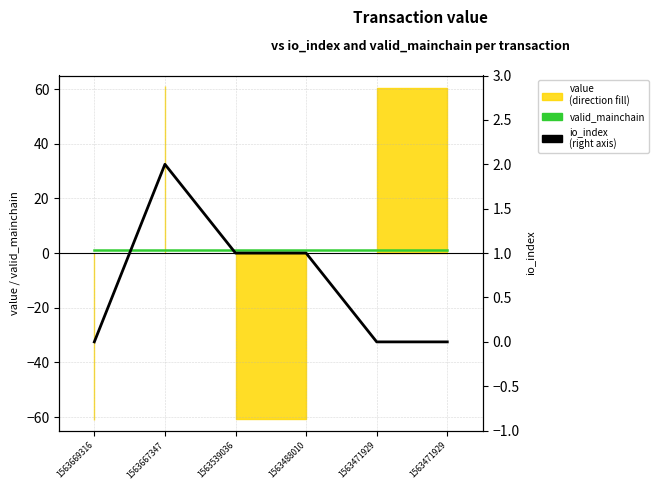

At which label is io_index closest to 1?

1563539036